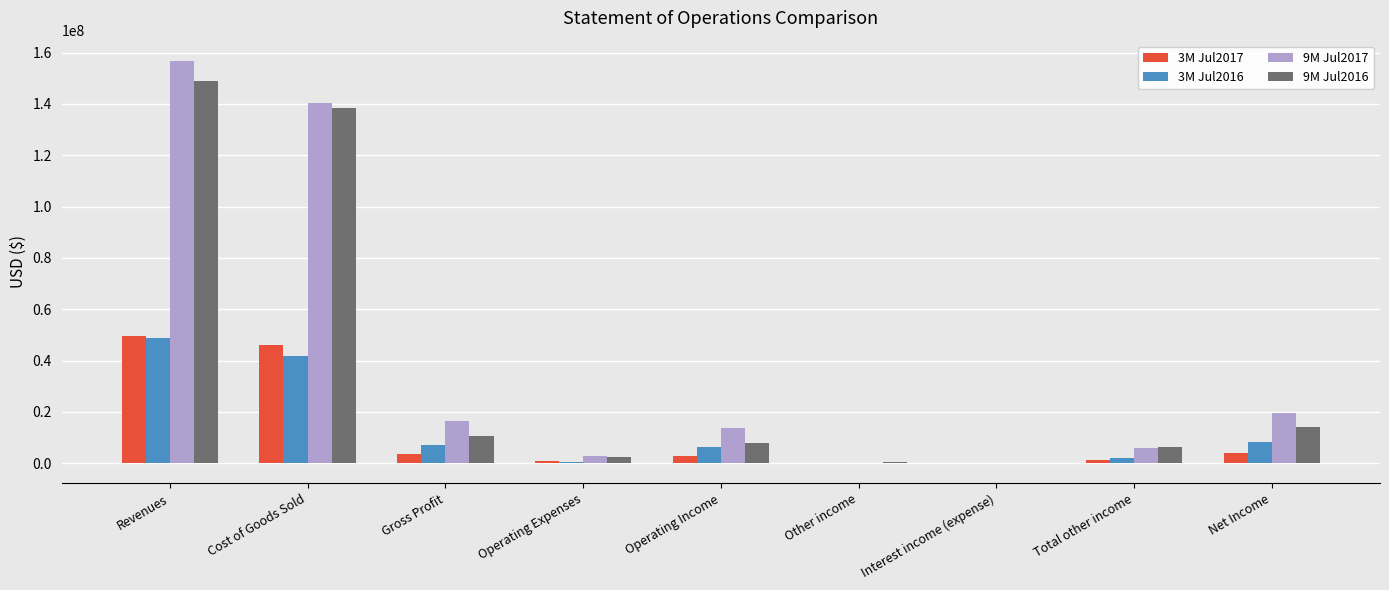

Is the value of 9M Jul2016 at Interest income (expense) greater than the value of 3M Jul2017 at Cost of Goods Sold?

No